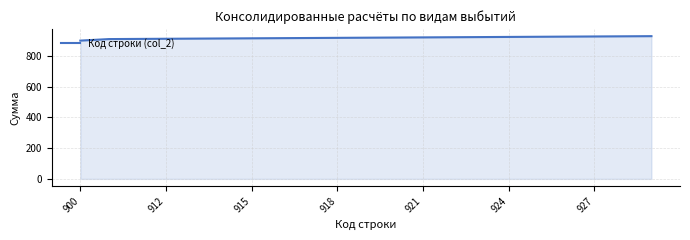

What is the minimum value shown in the chart?

900